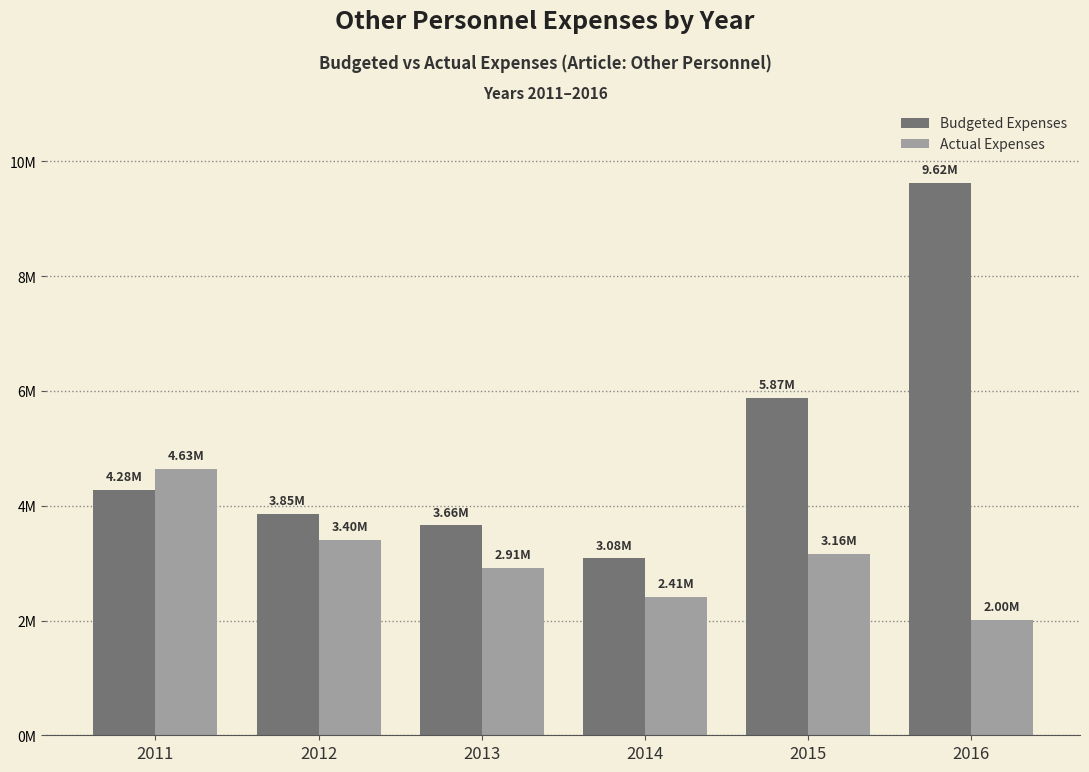

List the labels in order of Actual Expenses value, smallest first.

2016, 2014, 2013, 2015, 2012, 2011